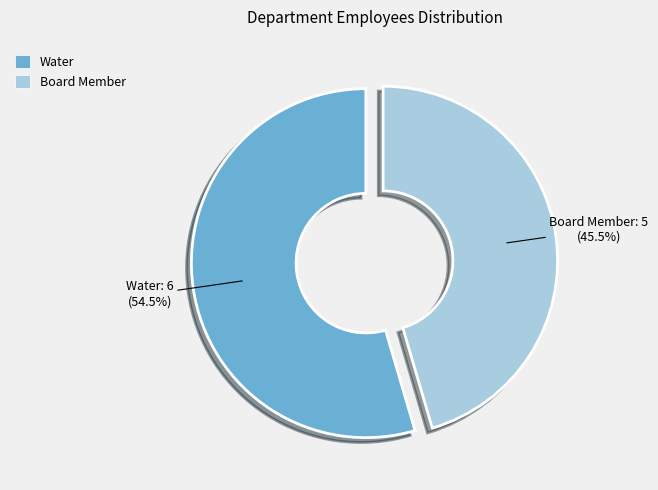

Which category has the biggest portion of the pie?

Water